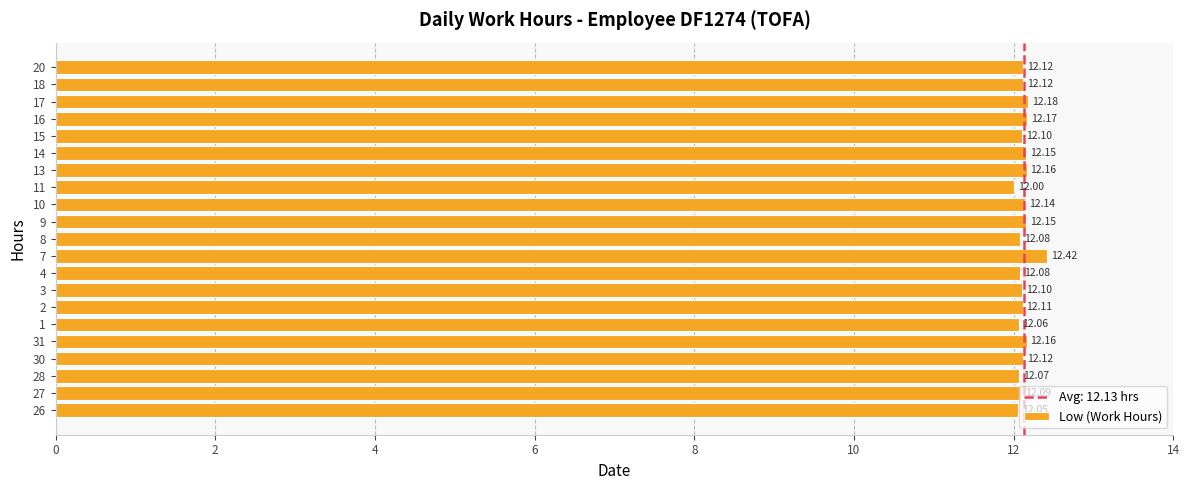

True or false: the data shows 12.1 at 4.

True